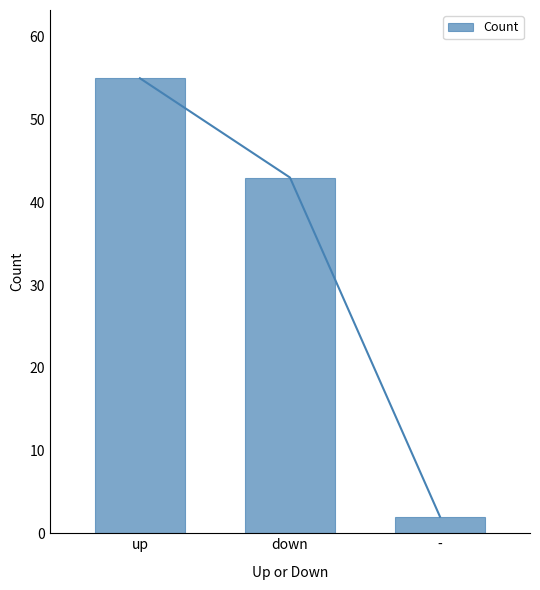

Rank the categories by value from highest to lowest.

up, down, -